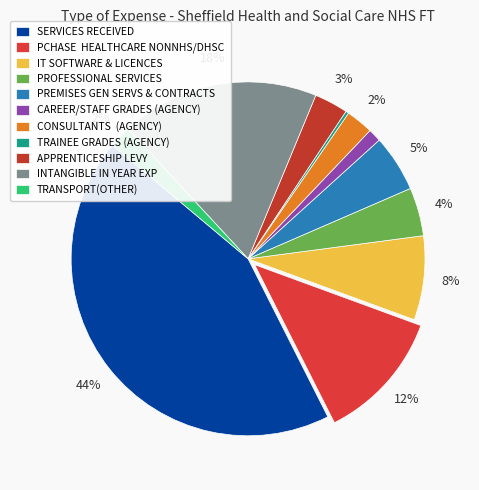

What is the ratio of the value at SERVICES RECEIVED to the value at PROFESSIONAL SERVICES?

9.9